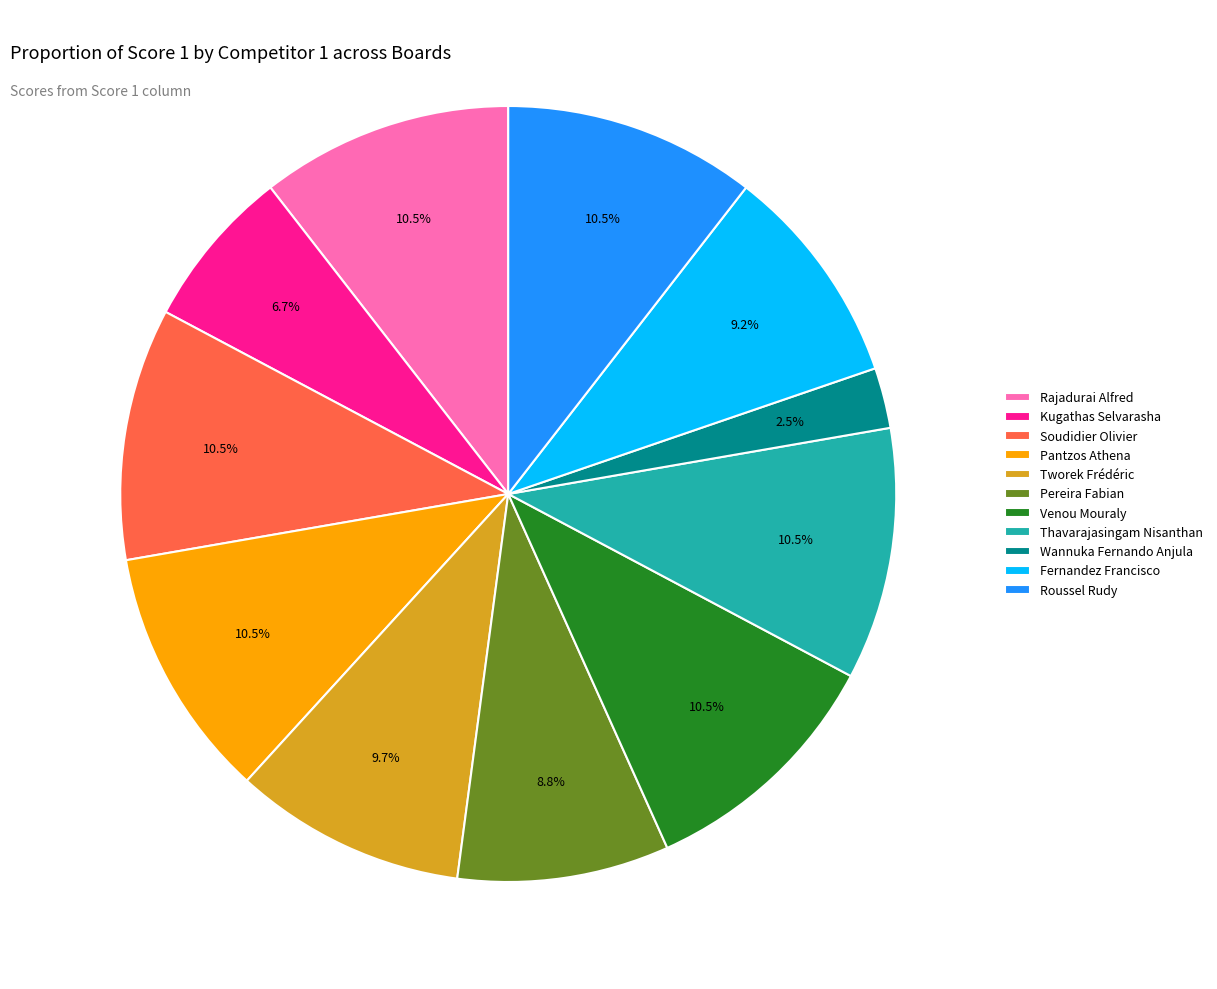

Which has a higher value, Tworek Frédéric or Venou Mouraly?

Venou Mouraly